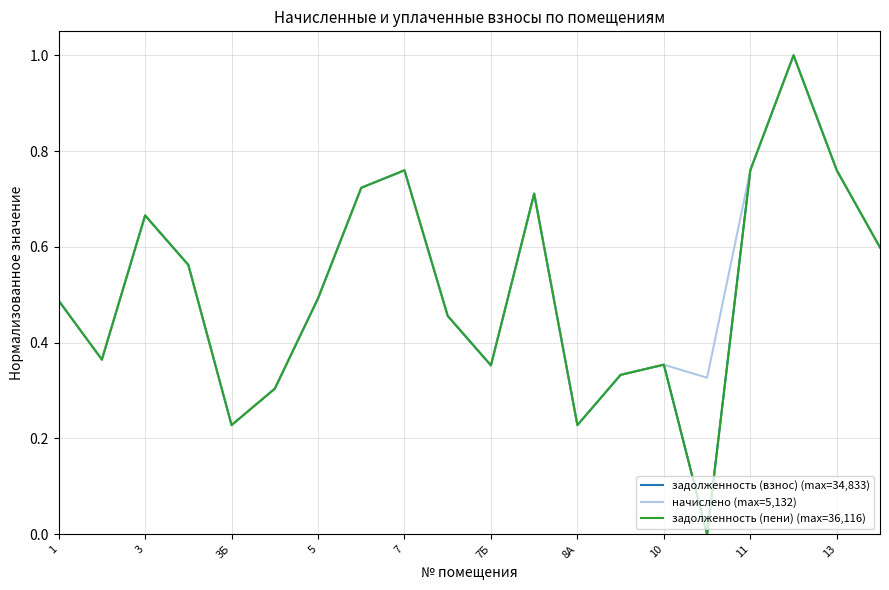

What is the highest value of the начислено (max=5,132) series?

1.0